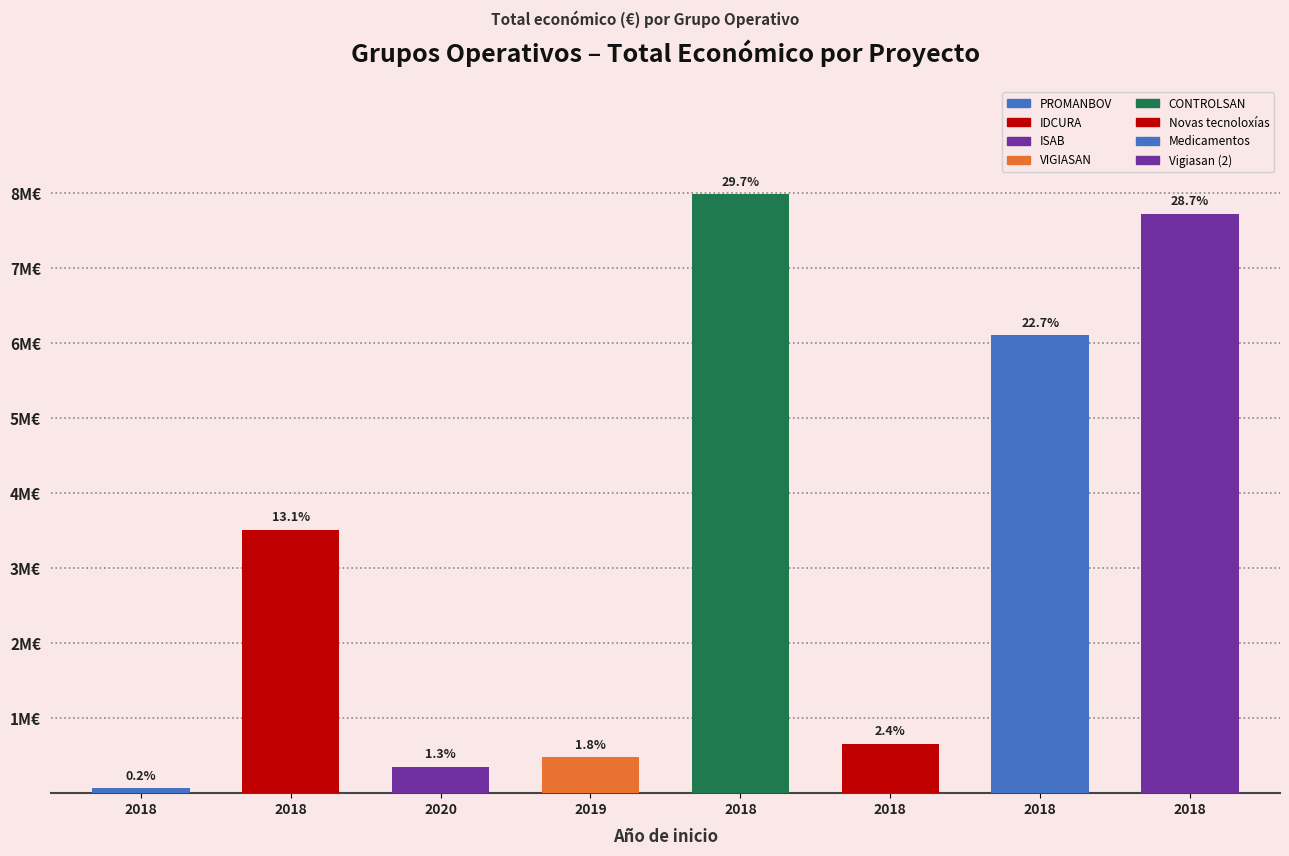

List the labels in order of value, largest first.

2018 (CONTROLSAN), 2018 (Vigiasan), 2018 (Medicamentos), 2018 (IDCURA), 2018 (Novas tecnoloxías), 2019 (VIGIASAN), 2020 (ISAB), 2018 (PROMANBOV)